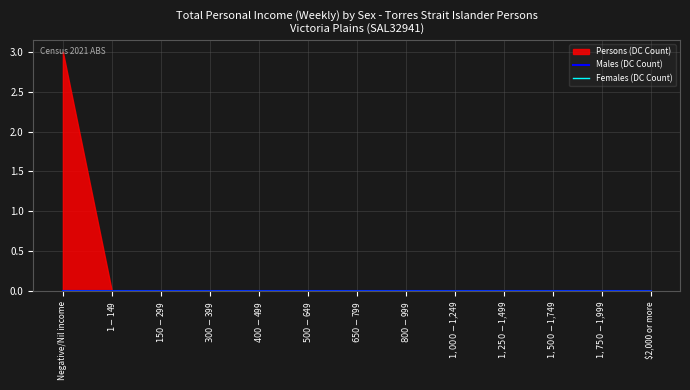

List the labels in order of Females (DC Count) value, smallest first.

Negative/Nil income, $1-$149, $150-$299, $300-$399, $400-$499, $500-$649, $650-$799, $800-$999, $1,000-$1,249, $1,250-$1,499, $1,500-$1,749, $1,750-$1,999, $2,000 or more